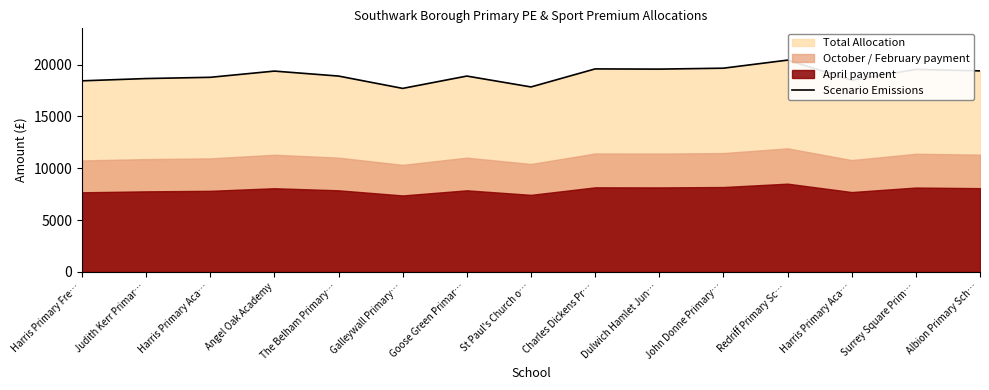

Reading left to right, what are all the values shown in this chart?

18440	18660	18780	19380	18900	17710	18900	17850	19590	19570	19660	20440	18500	19540	19400